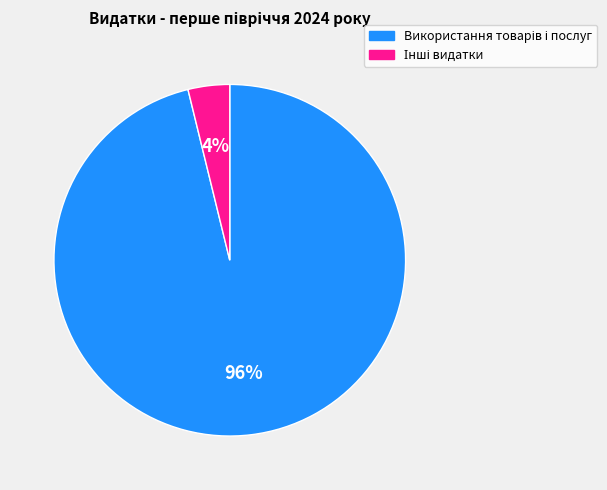

To the nearest percent, what is the difference between the largest and smallest slice percentages?

92%